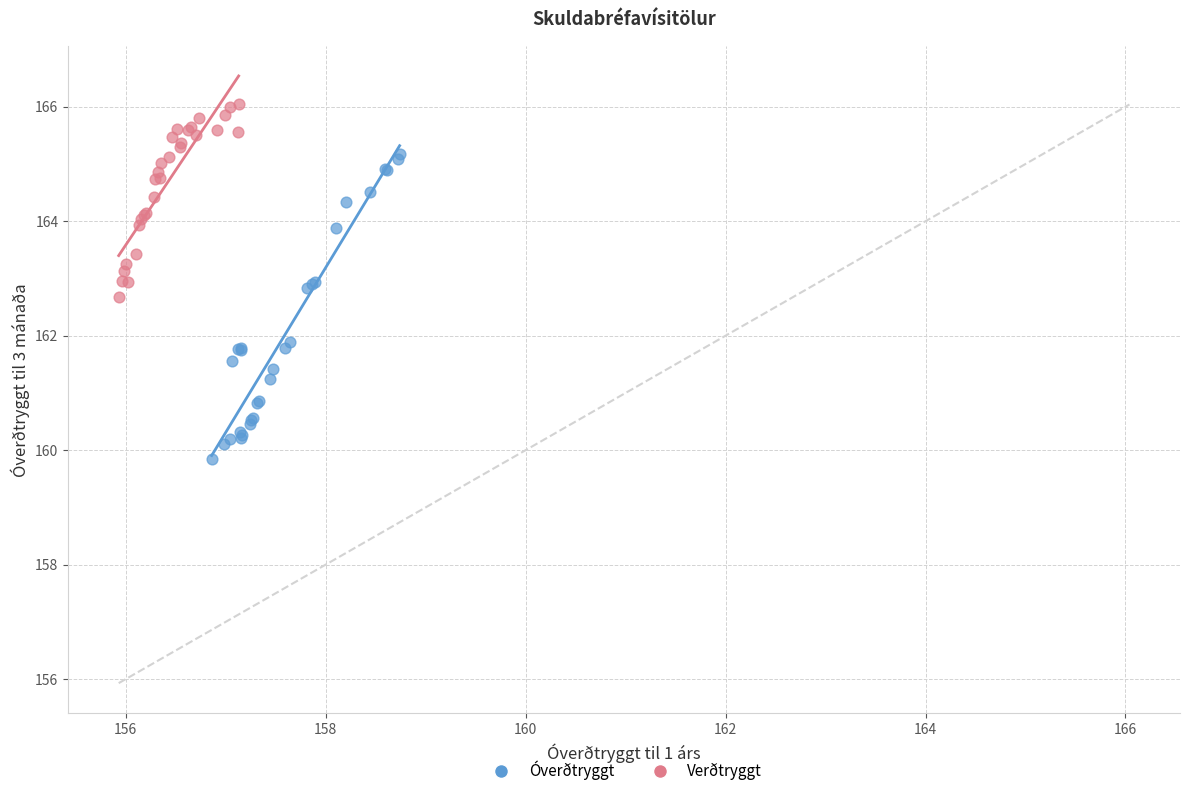

Which series has the largest Y range (max minus min)?

Óverðtryggt